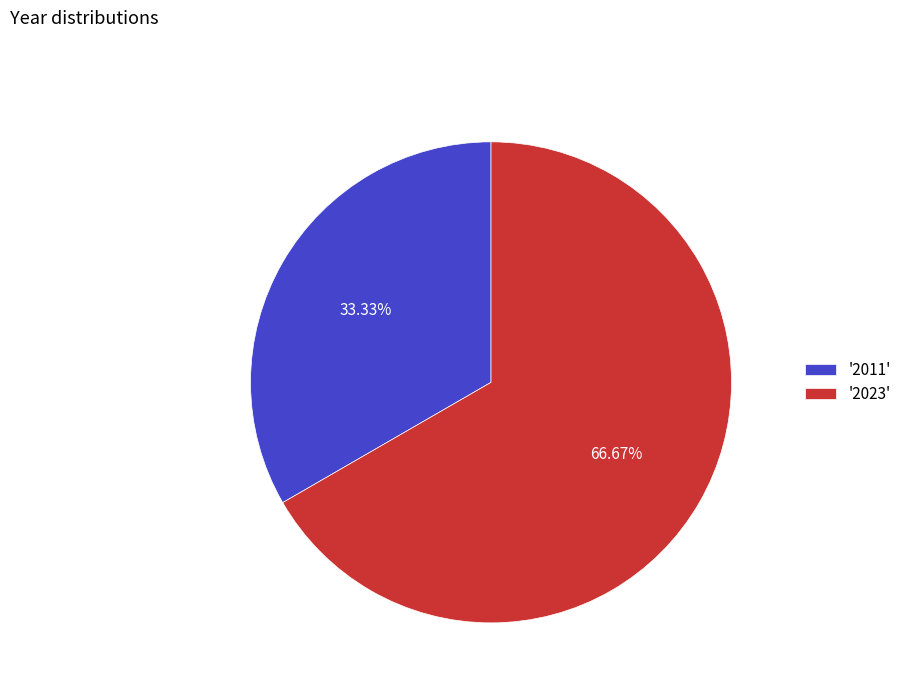

Combined, do '2011' and '2023' account for over 50%?

Yes